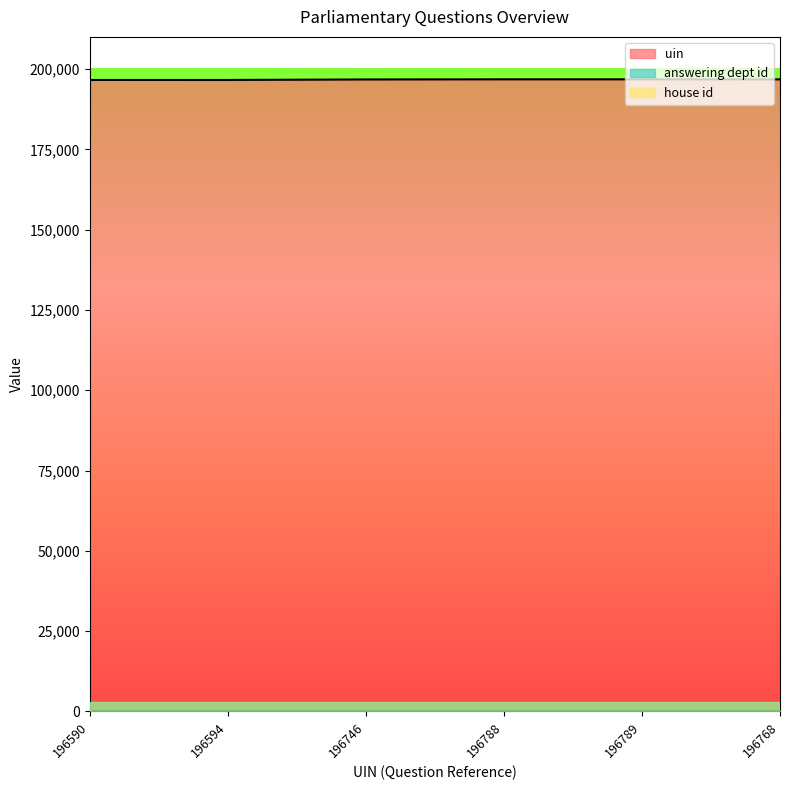

Which category has the highest value in the answering dept id series?

196590